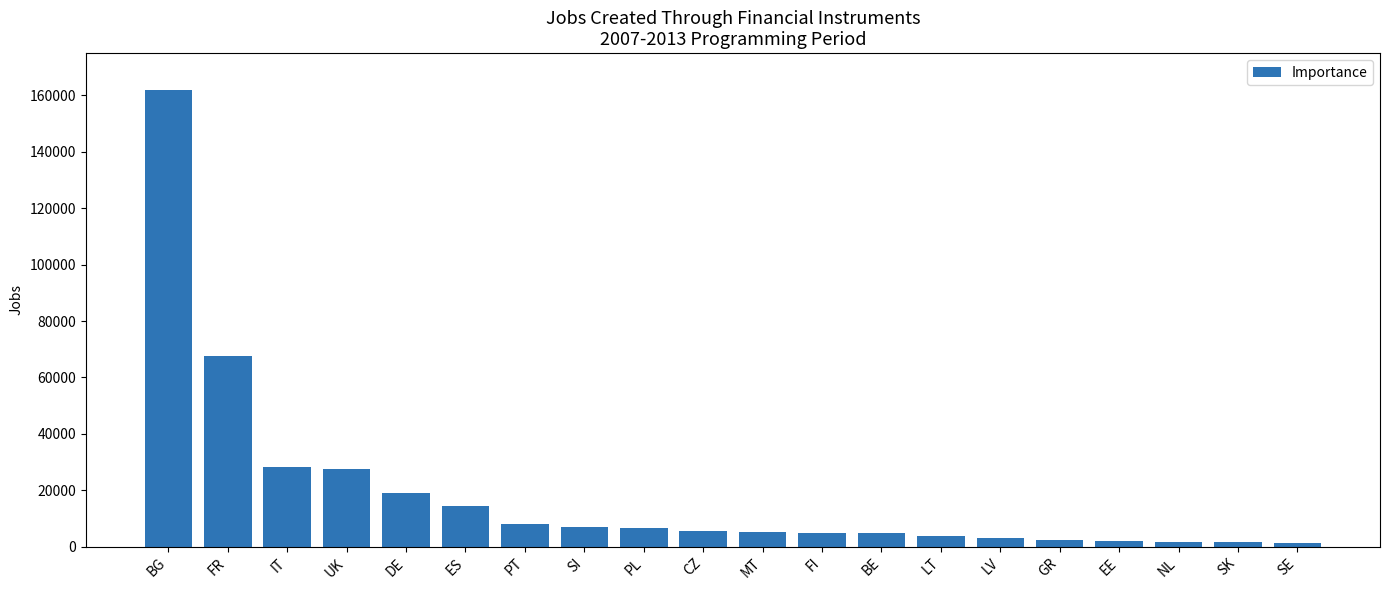

How many series are shown in this chart?

1